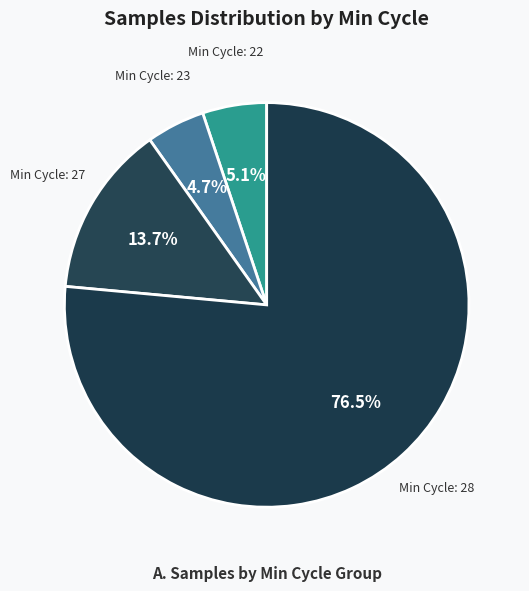

How many slices are in this pie chart?

4